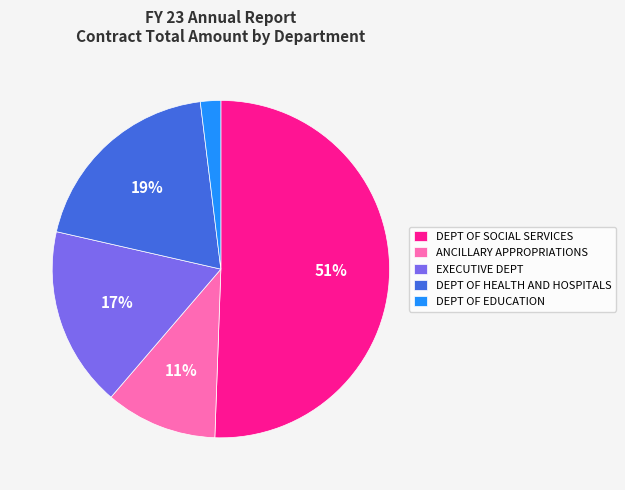

Is the sum of DEPT OF SOCIAL SERVICES and DEPT OF HEALTH AND HOSPITALS greater than half?

Yes